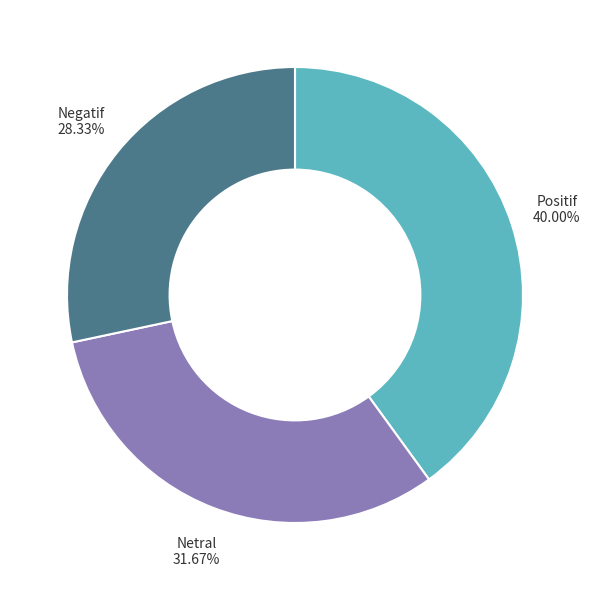

Is it true that Positif is 40% of the pie?

True